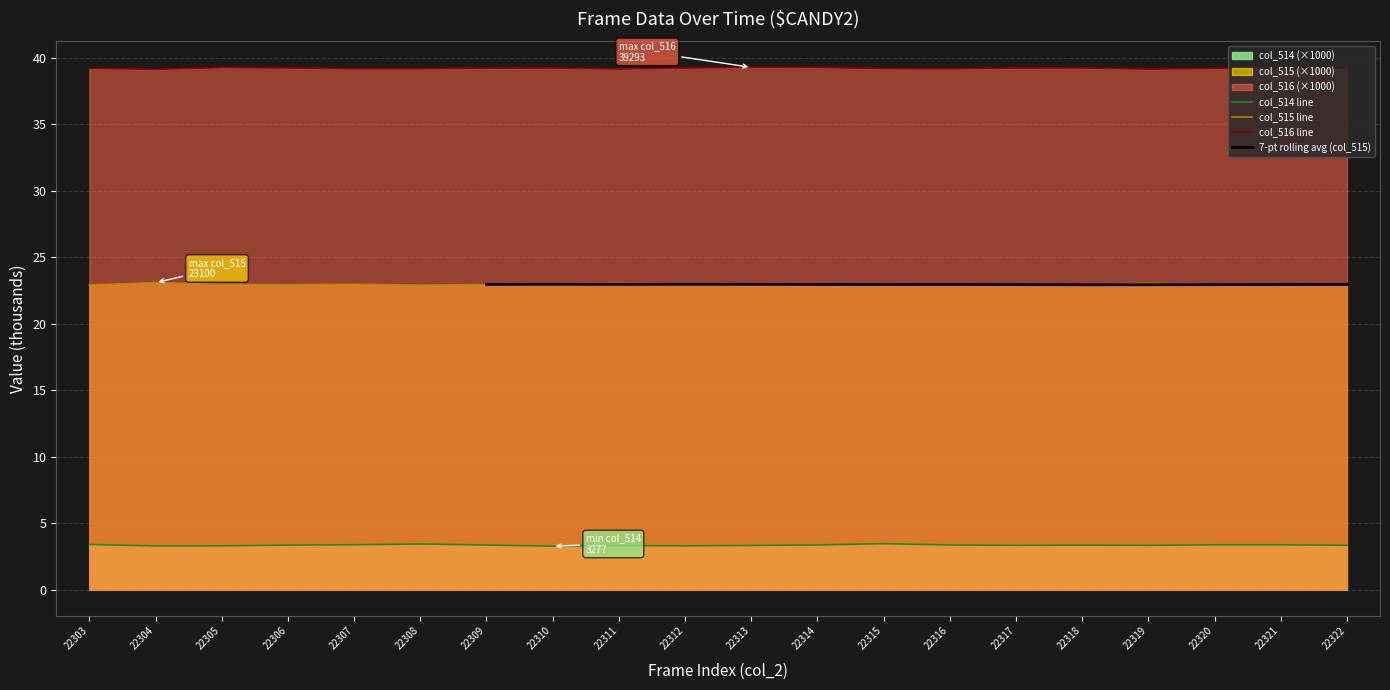

Rank the categories by col_516 value from highest to lowest.

22313, 22314, 22305, 22318, 22310, 22306, 22312, 22317, 22321, 22322, 22309, 22303, 22320, 22315, 22308, 22316, 22307, 22311, 22319, 22304